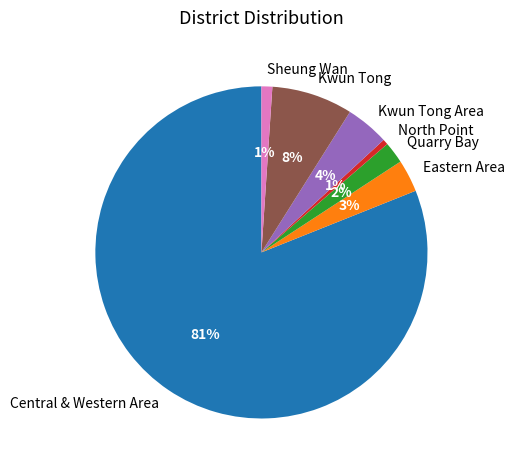

To the nearest percent, what is the difference between the Central & Western Area and Eastern Area slice percentages?

78%